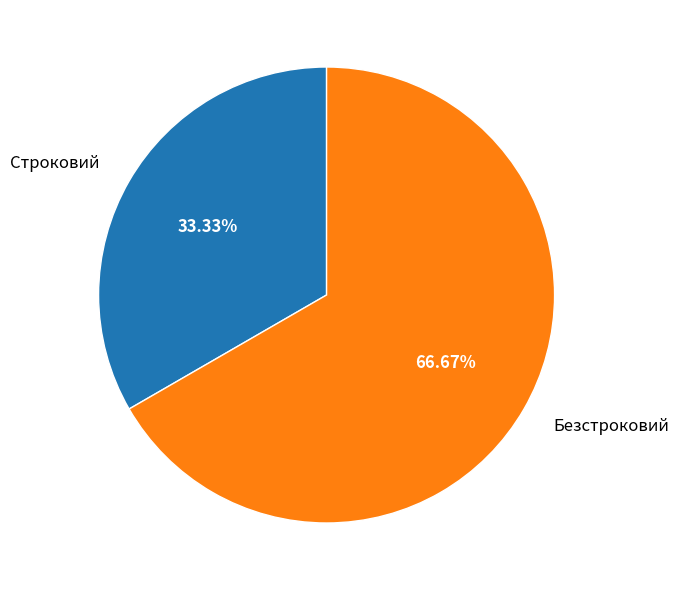

Is there any slice that represents more than half of the pie?

Yes